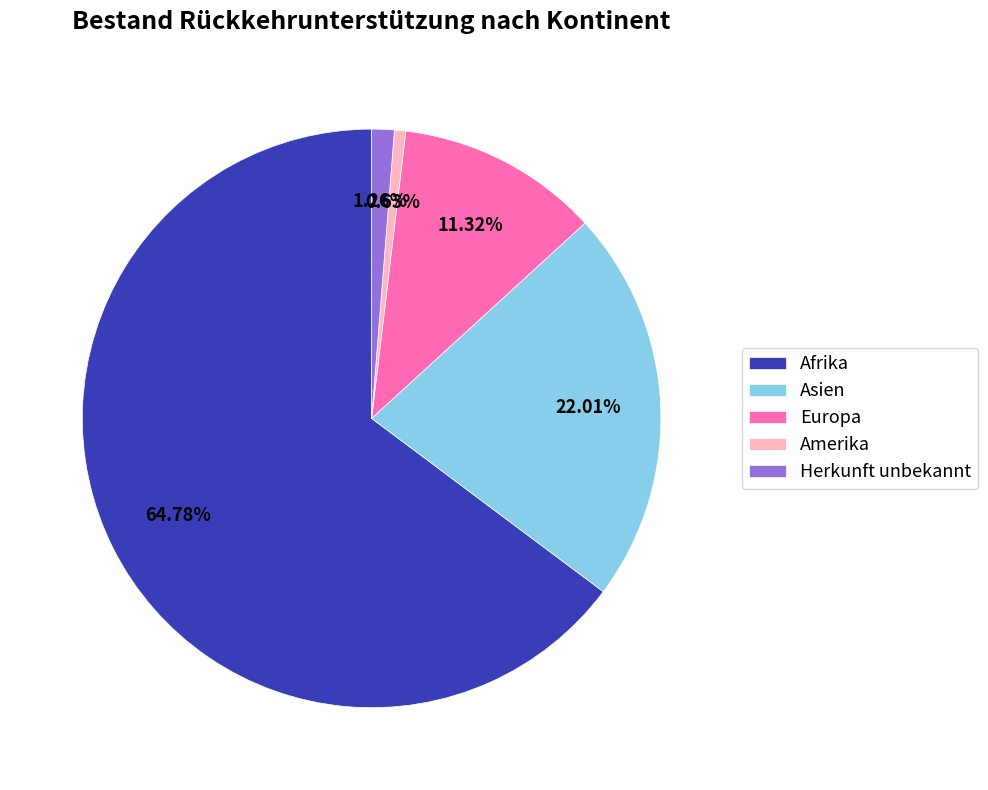

What is the majority slice?

Afrika